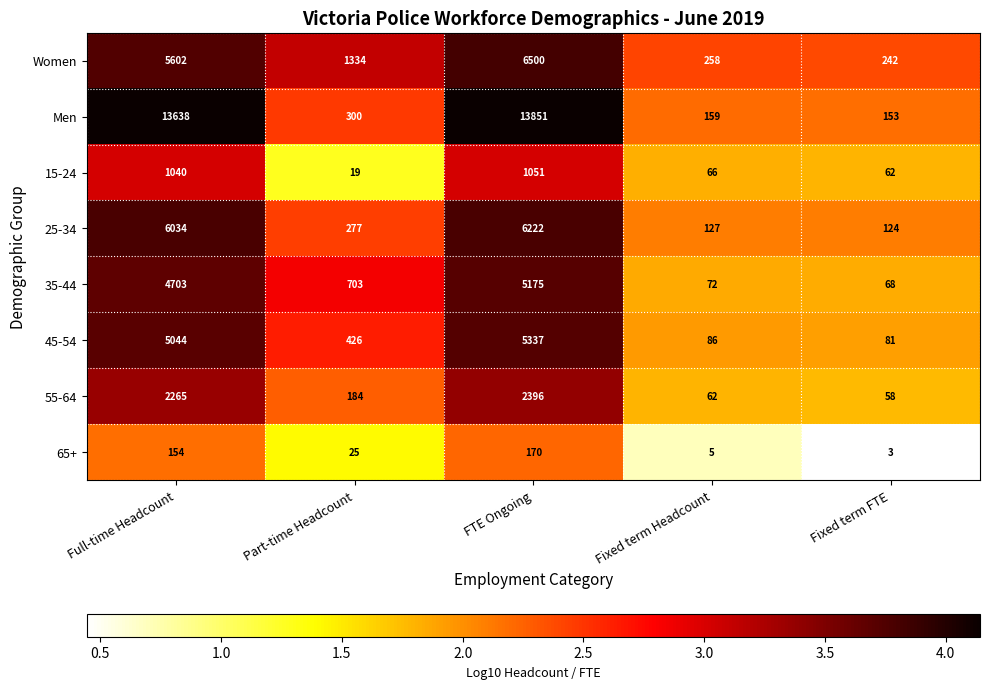

What is the total value across all series at Part-time Headcount?

3268